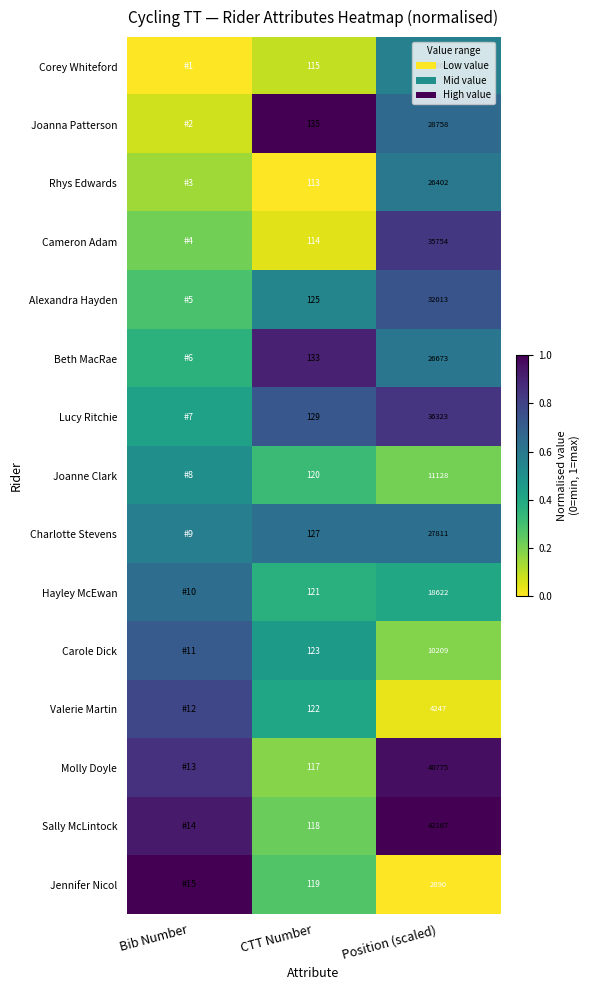

Is the value of Hayley McEwan at CTT Number greater than the value of Sally McLintock at CTT Number?

Yes